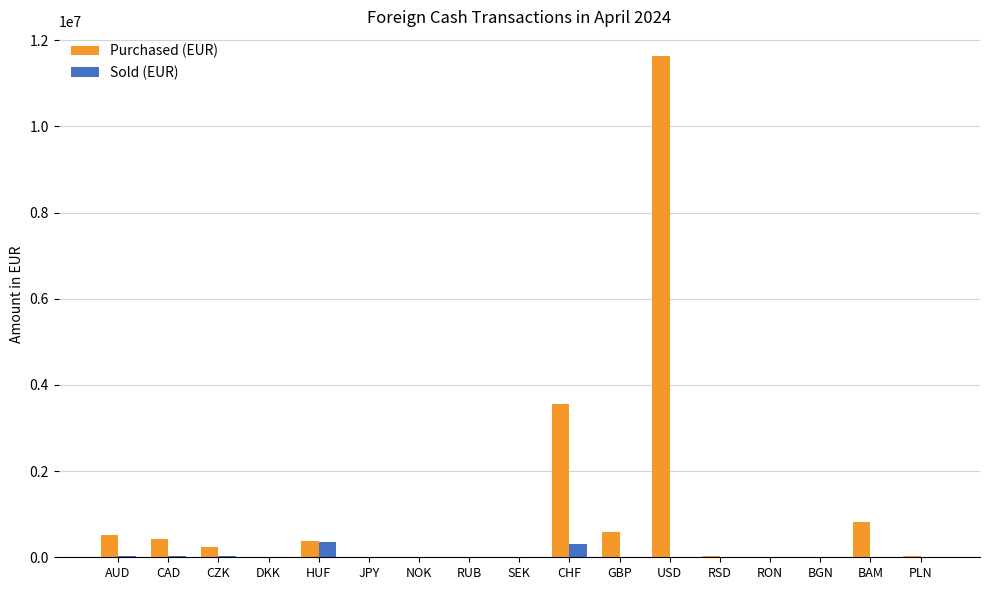

How many groups of bars are there?

17